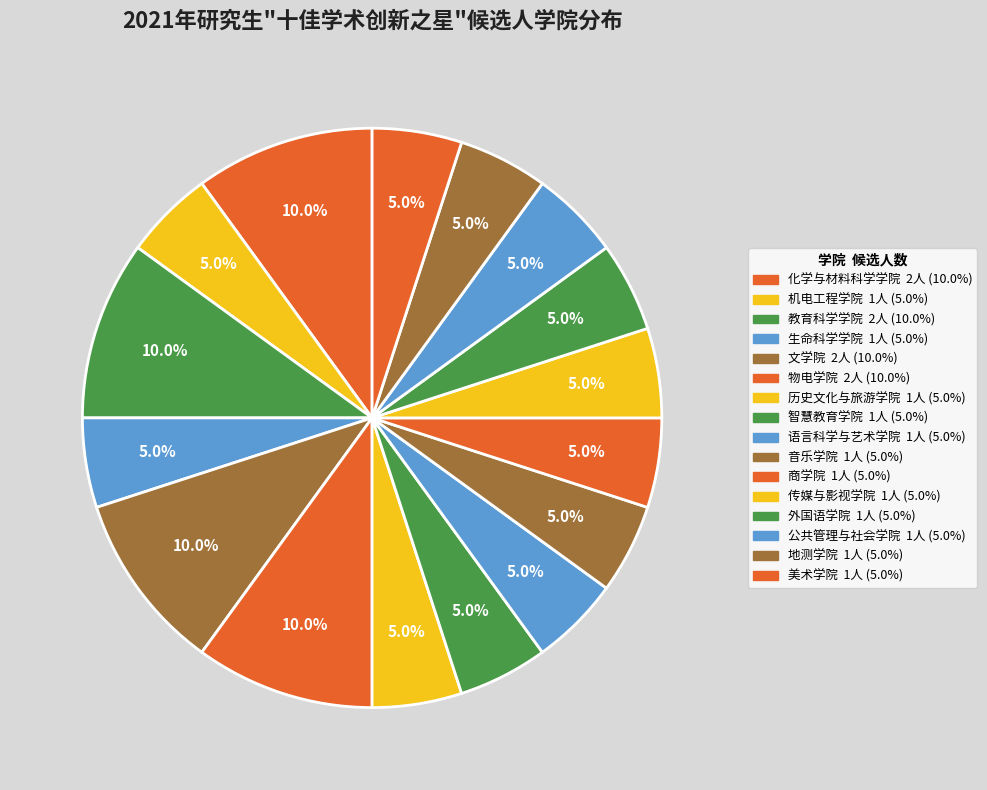

True or false: 化学与材料科学学院 accounts for 25% of the total.

False